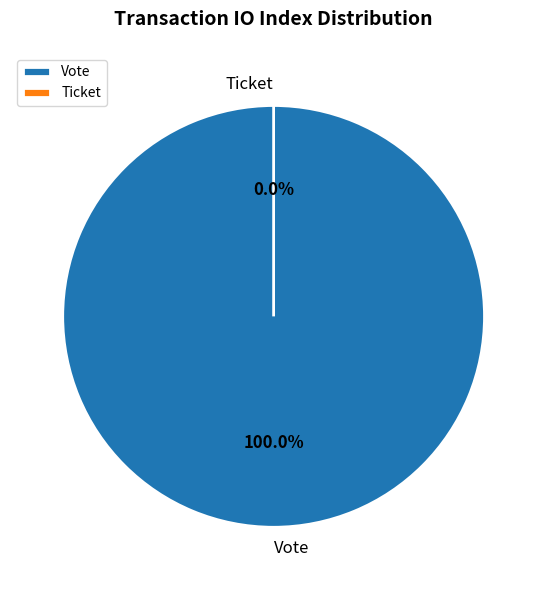

How many segments does this pie chart have?

2